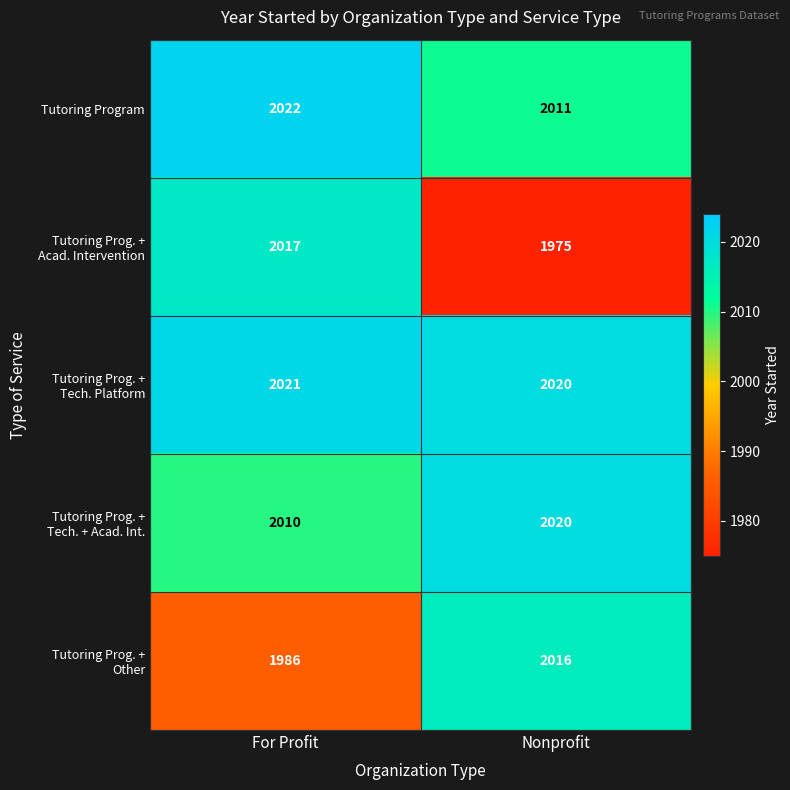

Read the Tutoring Program value at Nonprofit, to the nearest 10.

2010